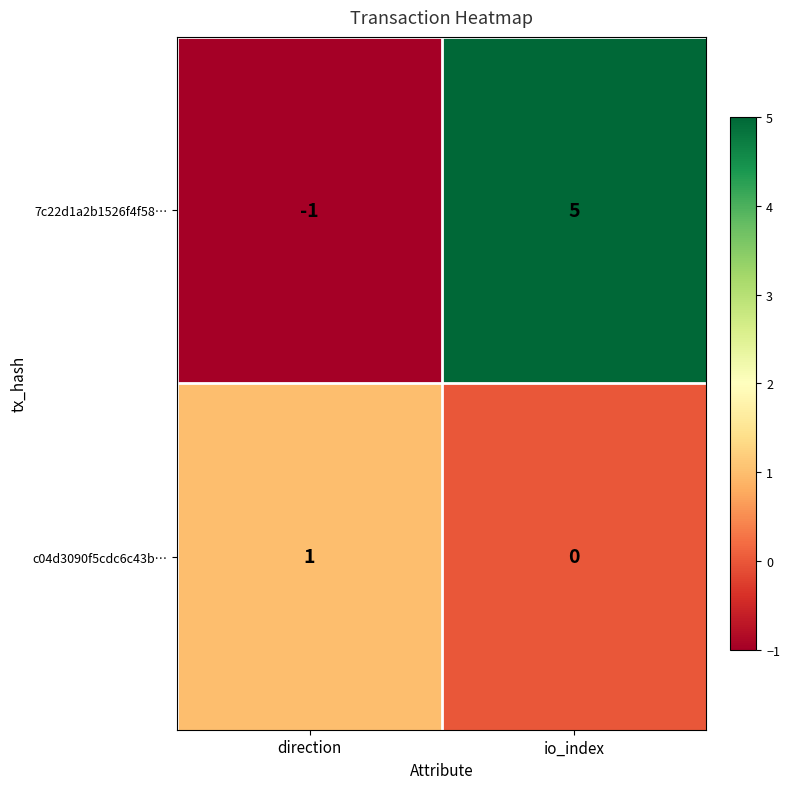

True or false: 7c22d1a2b1526f4f58… has a value of 5 at io_index.

True